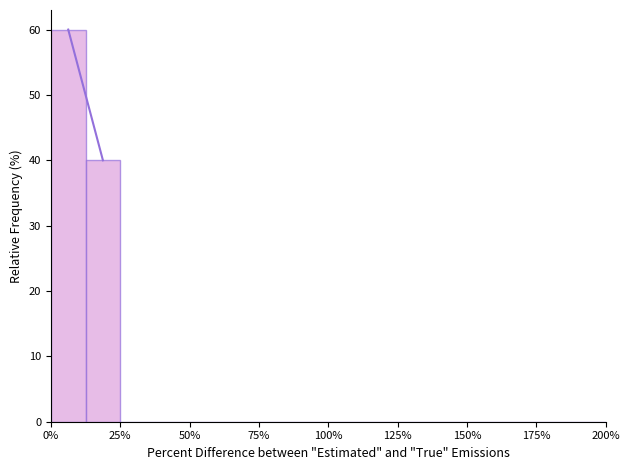

Around what value on the x-axis is the tallest bar? Give the approximate position of its centre, as read against the axis.

5